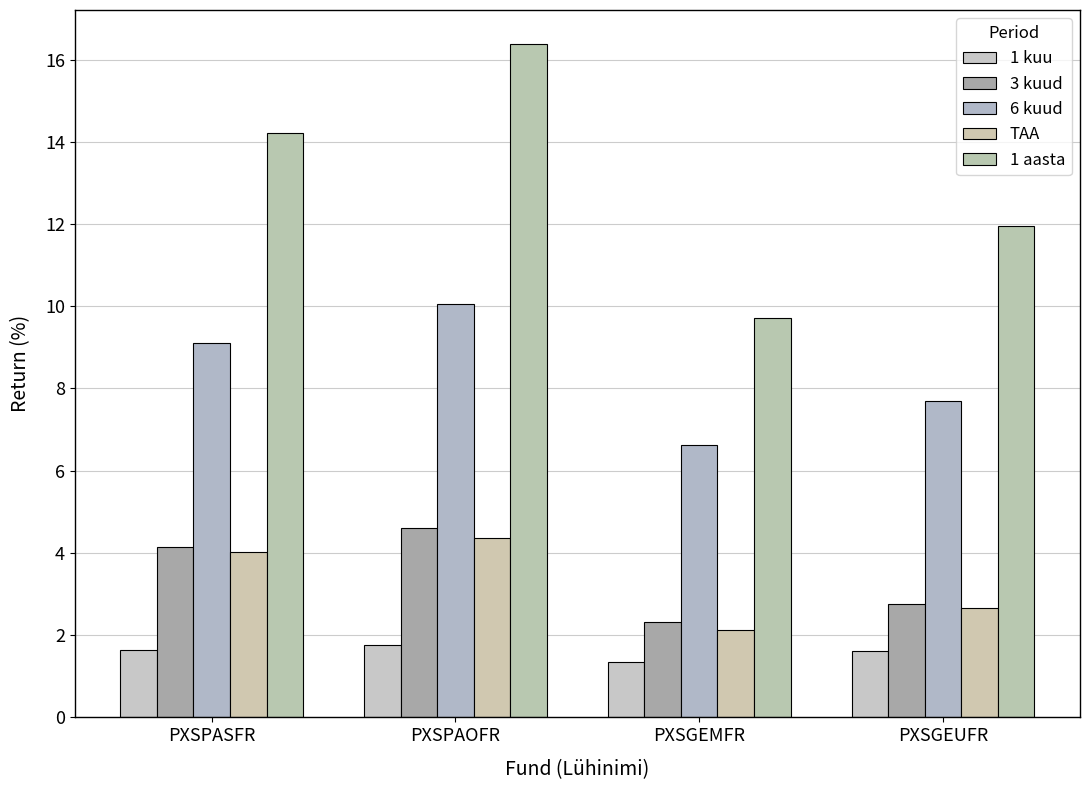

What is the smallest value displayed?

1.3